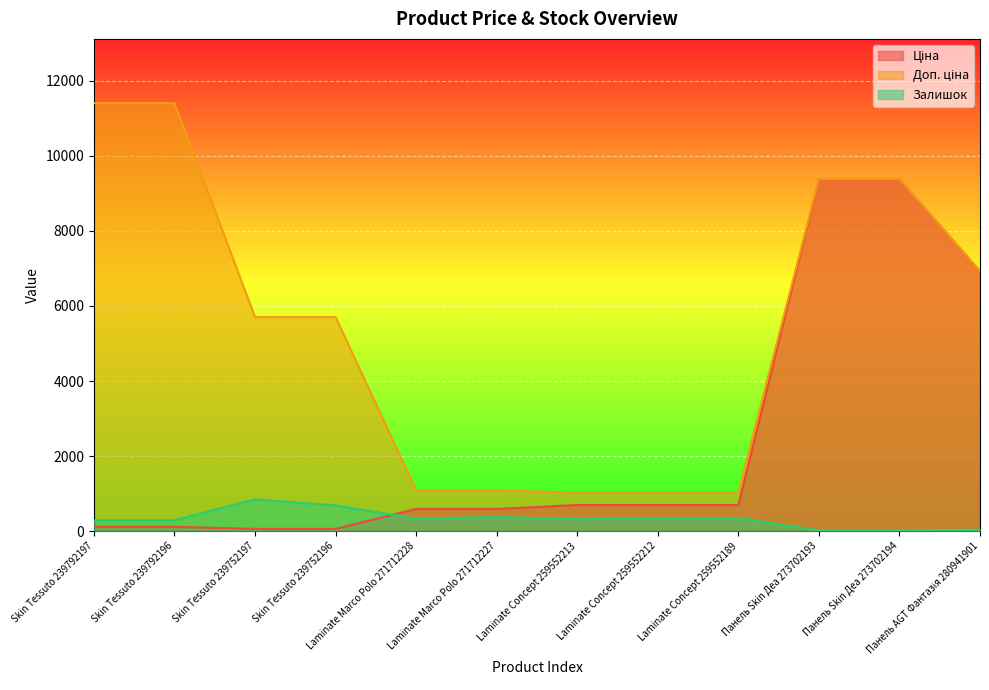

At which category is the sum across all series the highest?

Панель Skin Деа 273702193